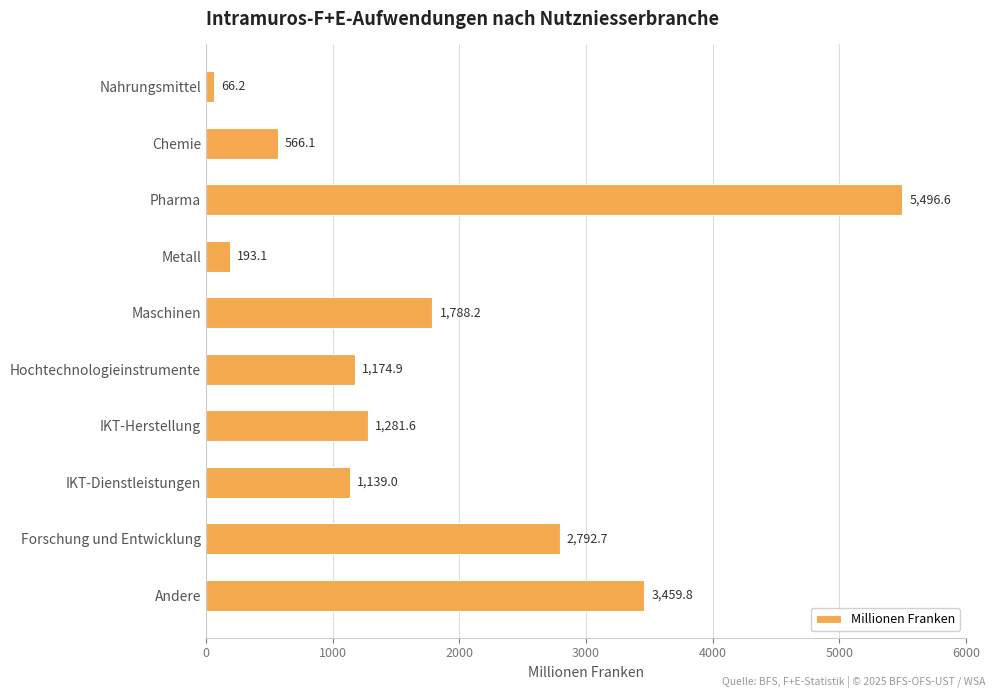

Rank the categories by value from lowest to highest.

Nahrungsmittel, Metall, Chemie, IKT-Dienstleistungen, Hochtechnologieinstrumente, IKT-Herstellung, Maschinen, Forschung und Entwicklung, Andere, Pharma